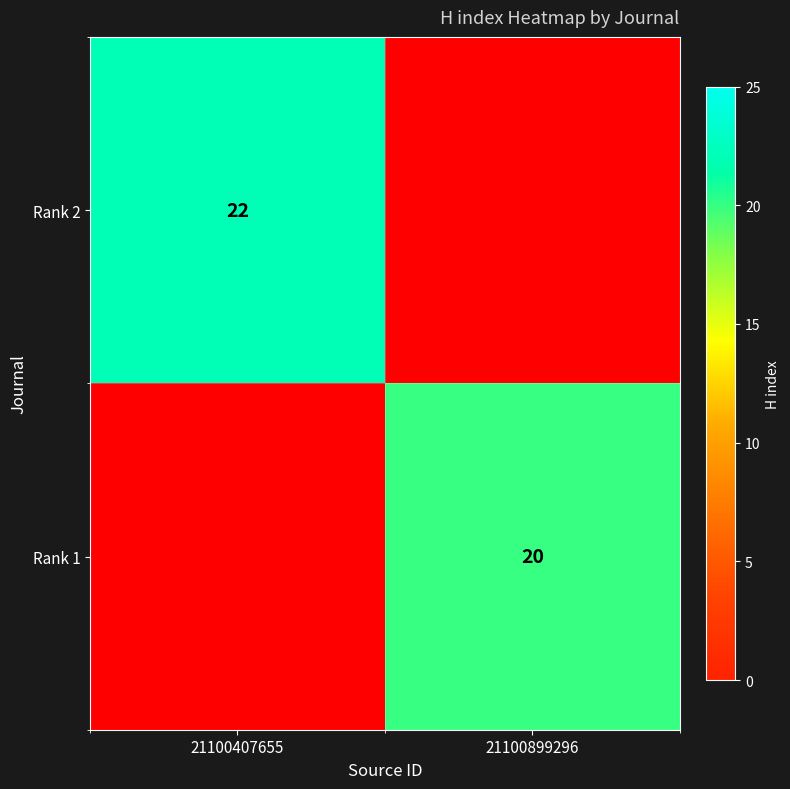

Which label corresponds to the largest value in the chart?

21100407655